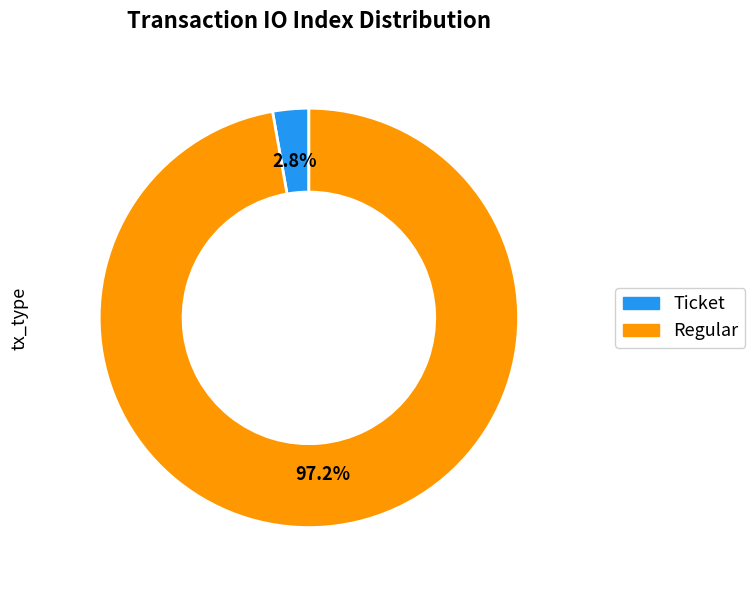

Count the number of slices in the pie.

2